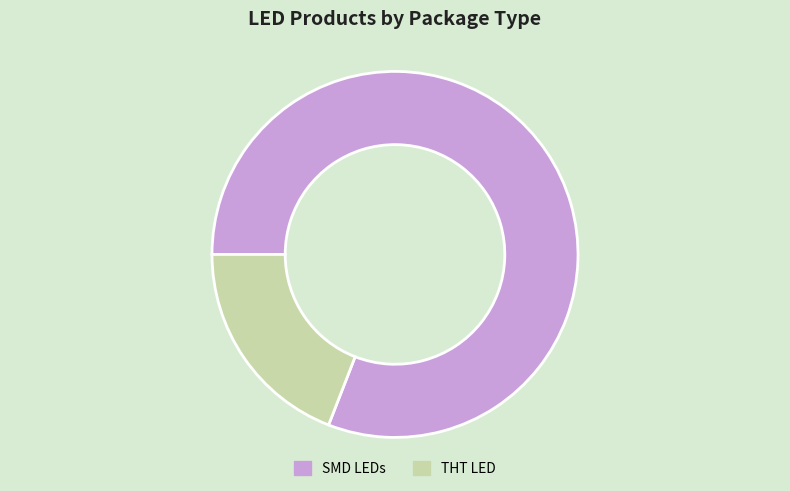

Does THT LED represent more than half of the total?

No